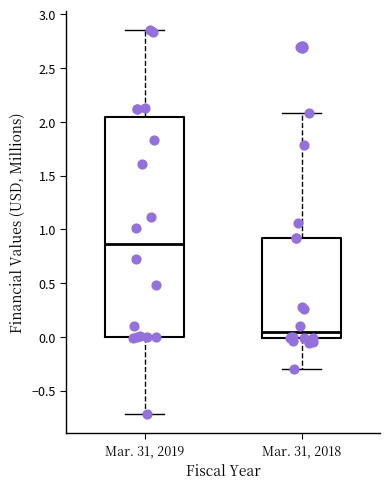

Reading left to right, read every box against the y-axis: the position of its median line, the range the box covers, and the ends of its whiskers. The values are not printed on the chart, so give them approximately, as read against the axis.

Mar. 31, 2019: median 0.85, box 0.00 to 2.05, whiskers -0.70 to 2.85
Mar. 31, 2018: median 0.05, box 0.00 to 0.90, whiskers -0.30 to 2.10